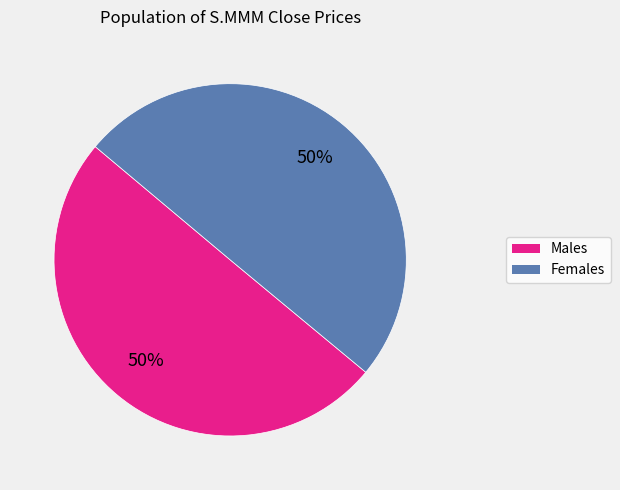

To the nearest percent, what is the average slice percentage?

50%